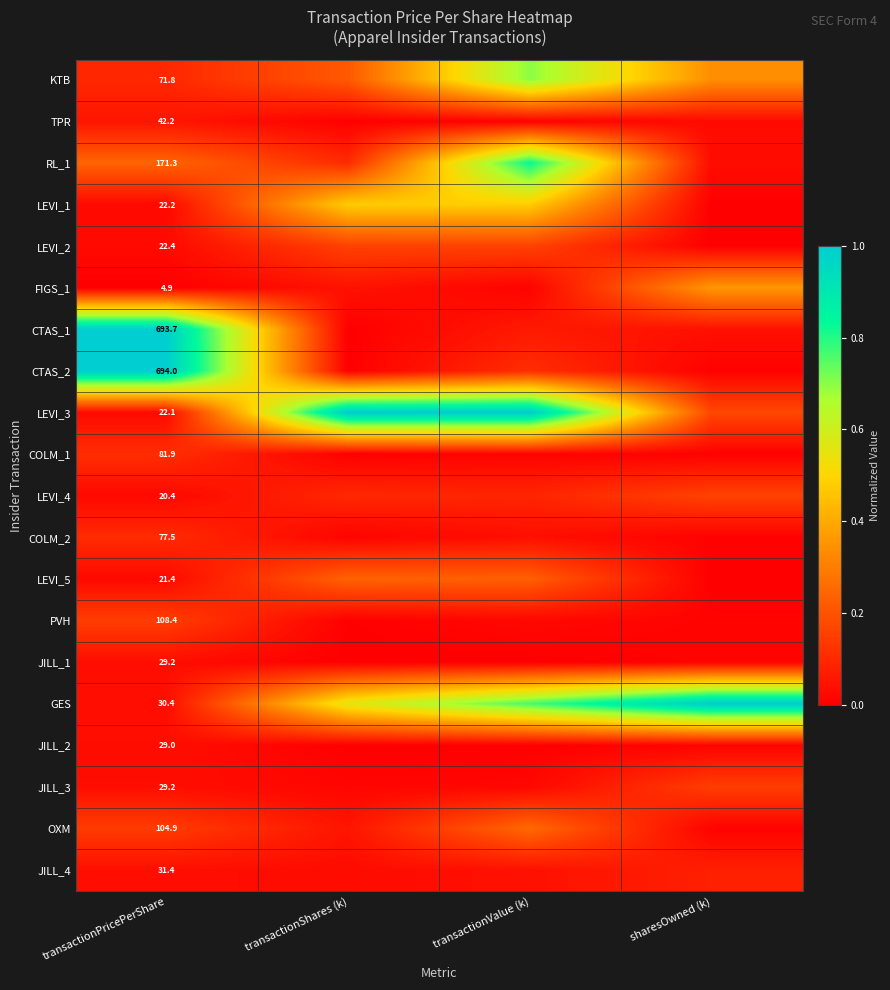

What is the difference between the CTAS_2 values at sharesOwned (k) and transactionValue (k)?

0.1